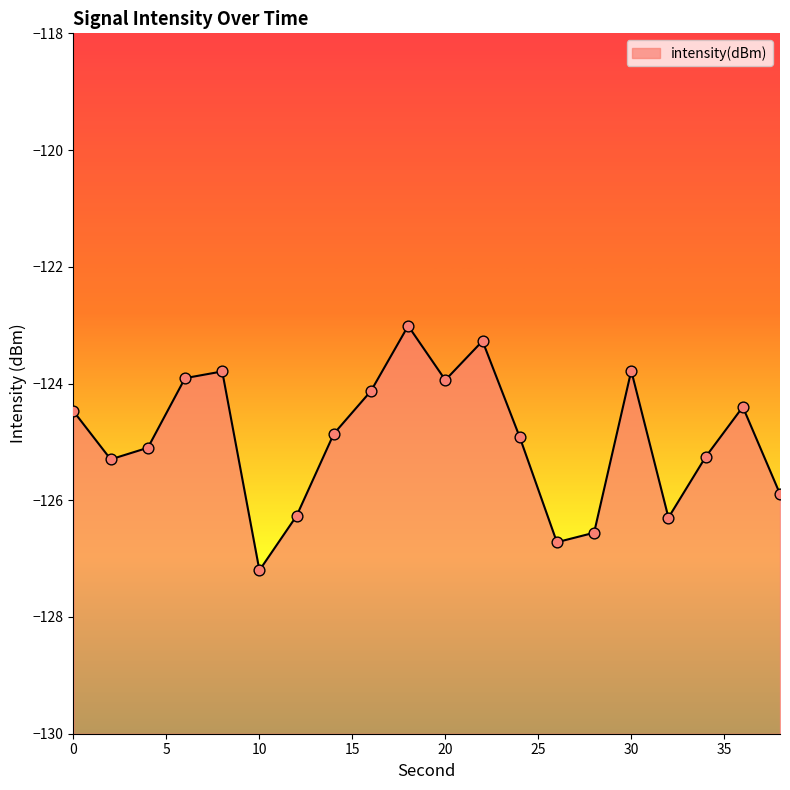

Which has a higher value, 2 or 24?

24